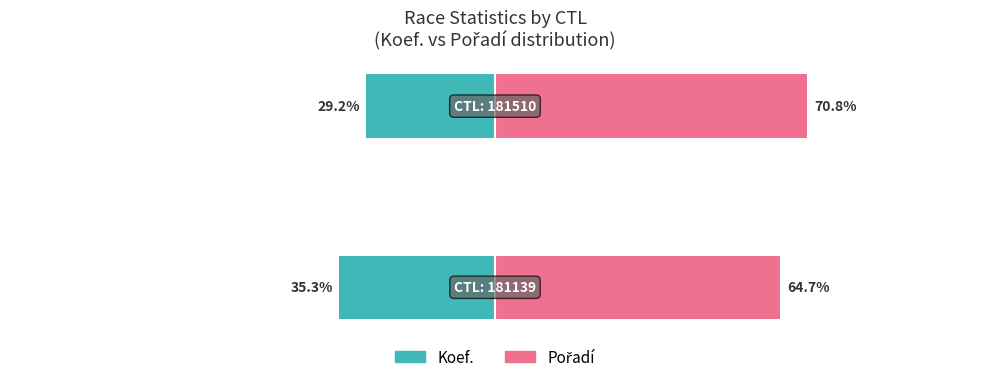

List the series in order of their overall mean, lowest first.

Koef., Pořadí